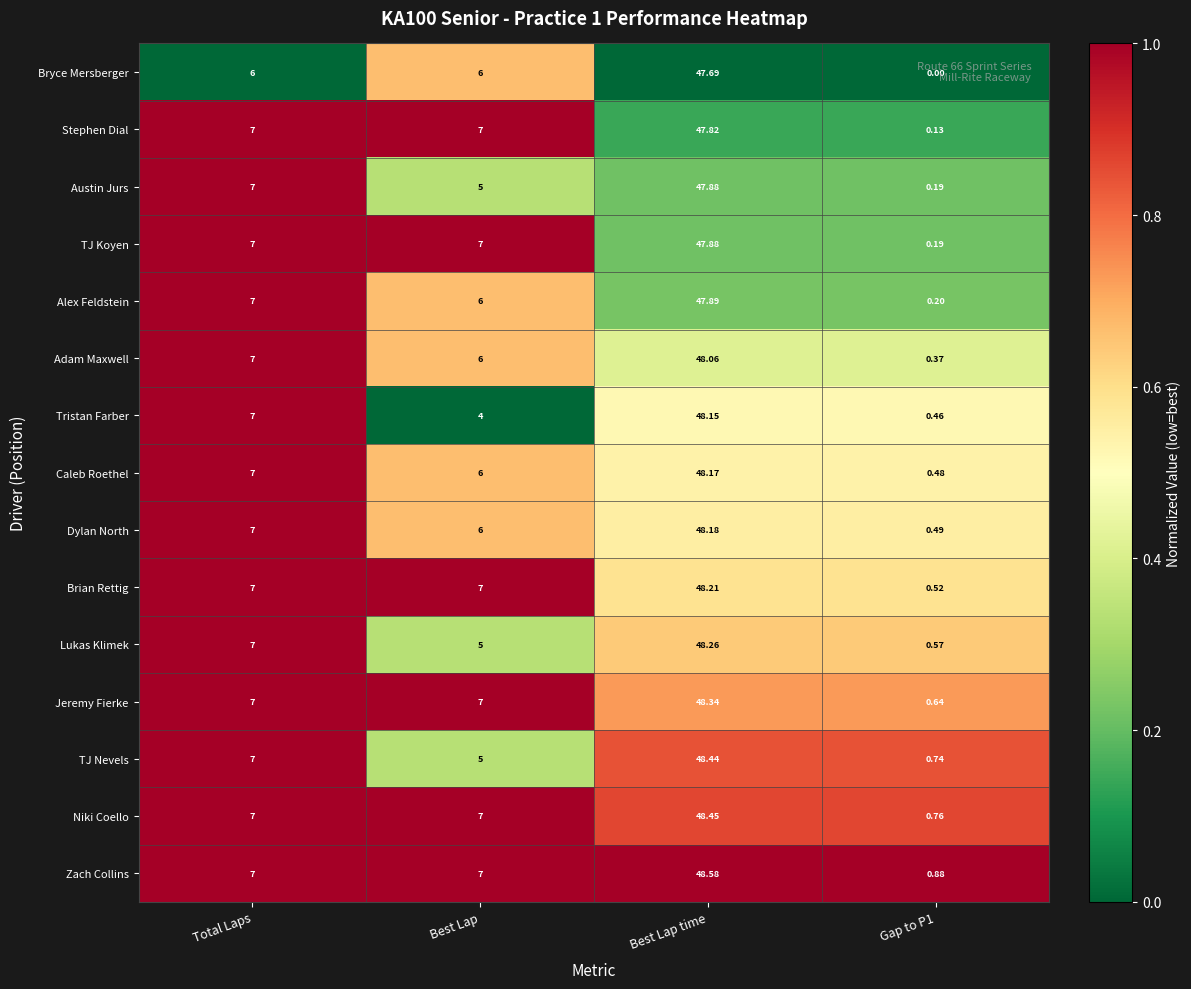

At which category is the sum across all series the highest?

Best Lap time